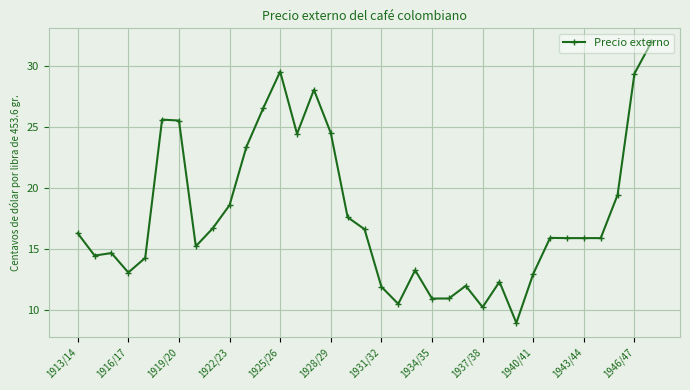

What is the sum of all values?

622.7